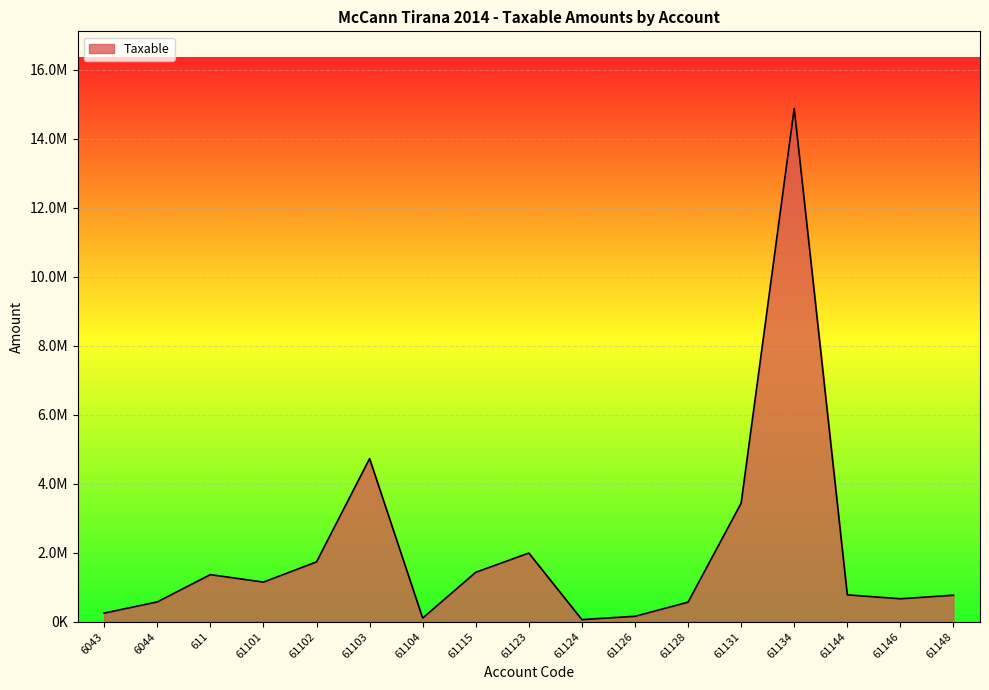

Does the chart display data point markers on the line(s)?

No